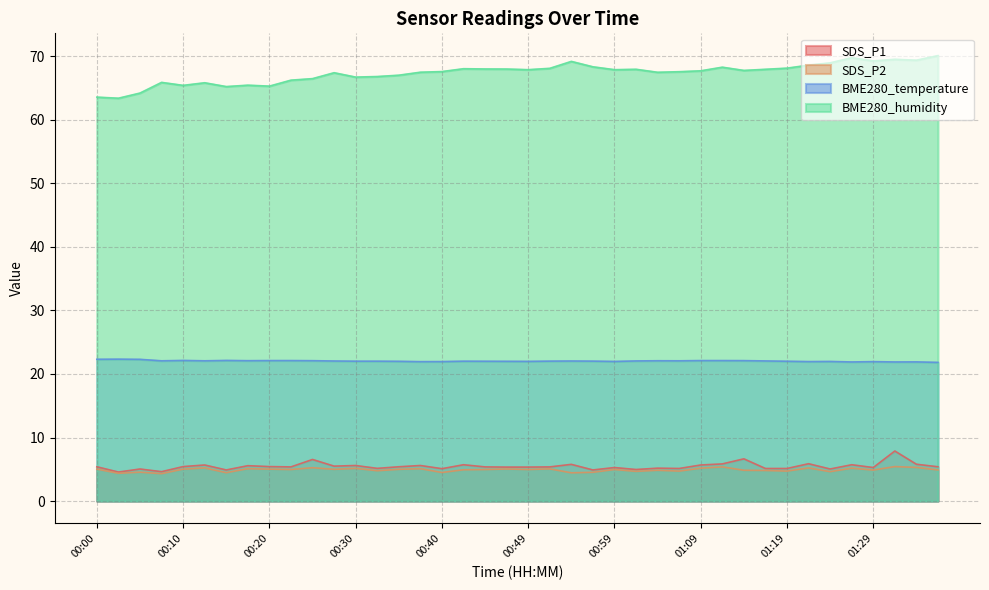

What is the value of the SDS_P2 point at the 38th from the left?

5.4